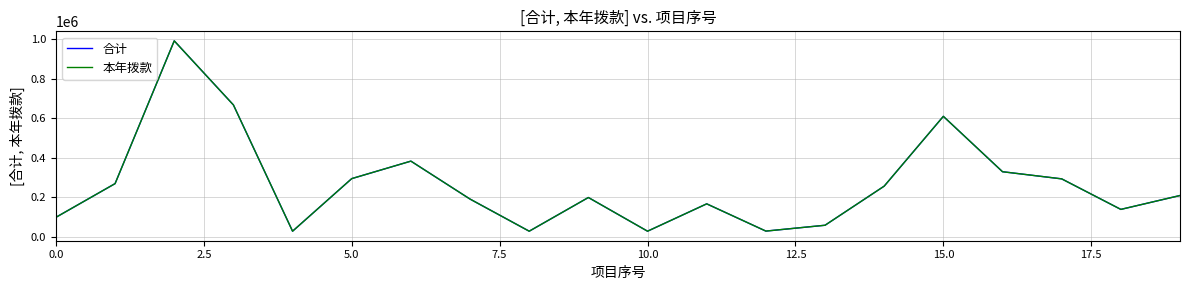

True or false: 本年拨款 and 合计 cross at least once.

False